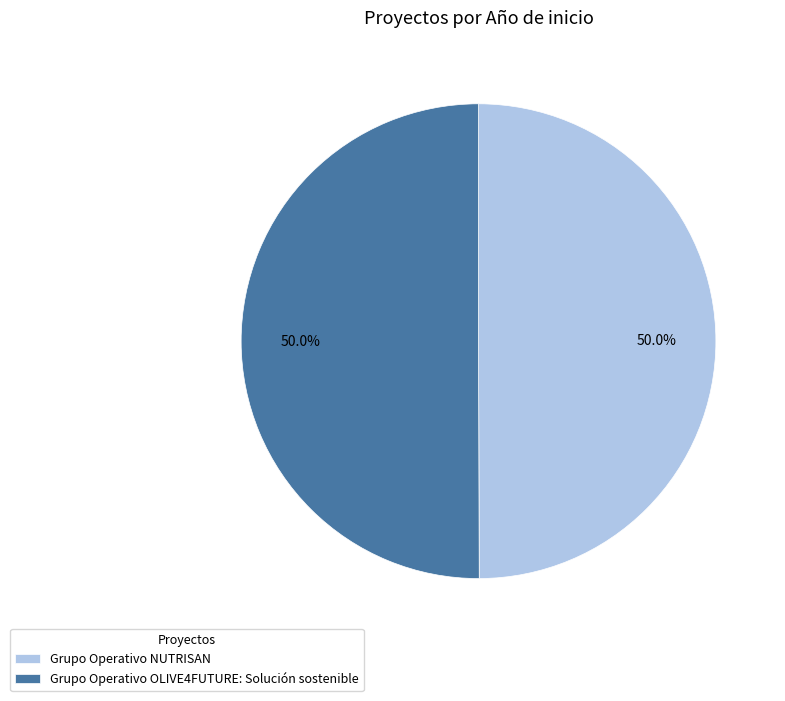

How much of the chart is everything except Grupo Operativo OLIVE4FUTURE: Solución sostenible?

50.0%